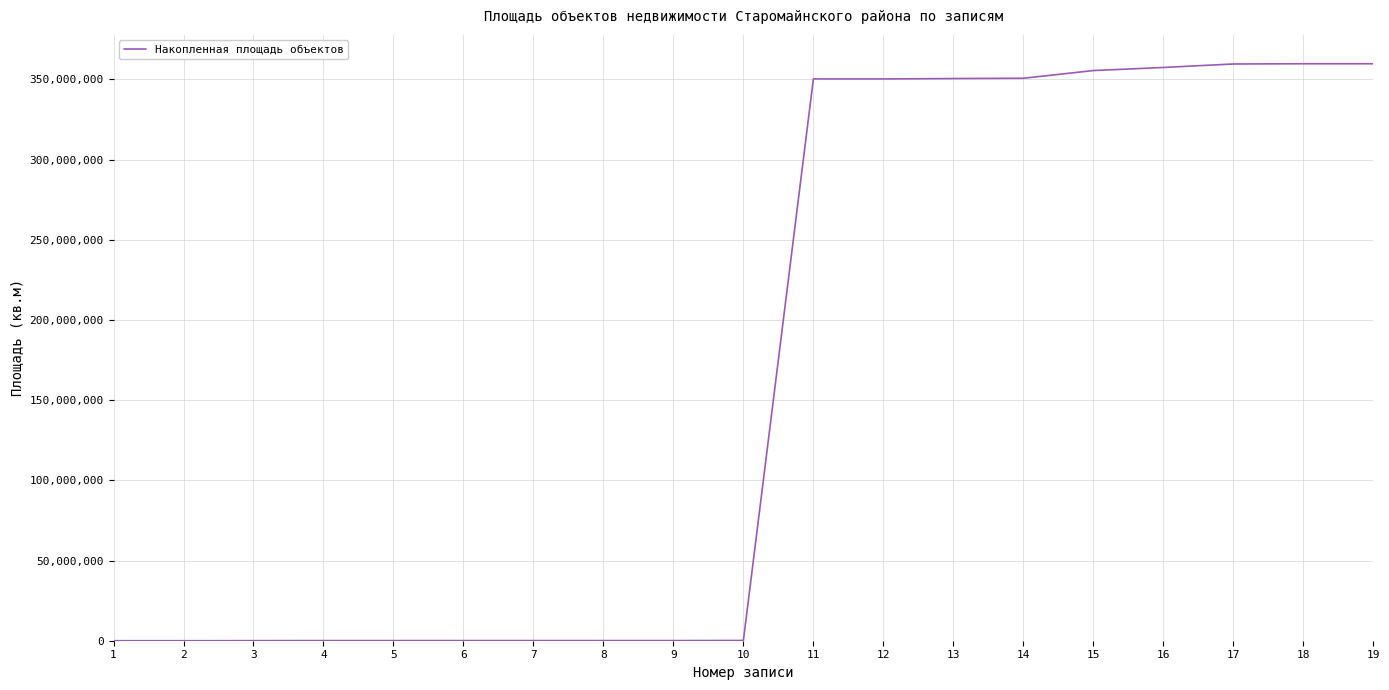

Is it true that the value at 18 is 359813651?

True